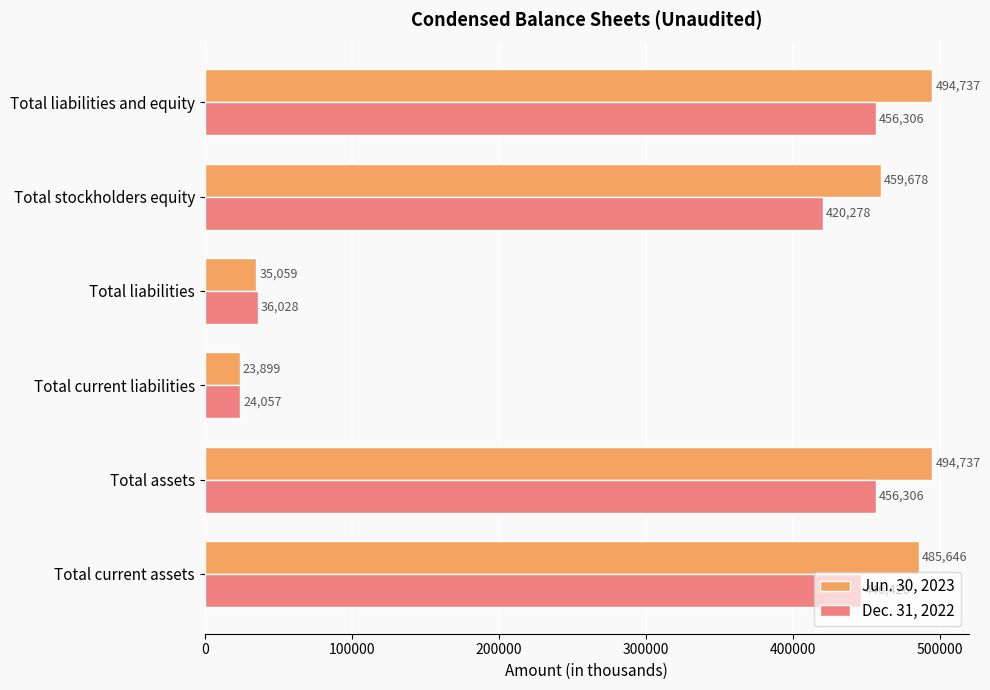

What is the difference between the maximum and second lowest values in the Dec. 31, 2022 series?

420278